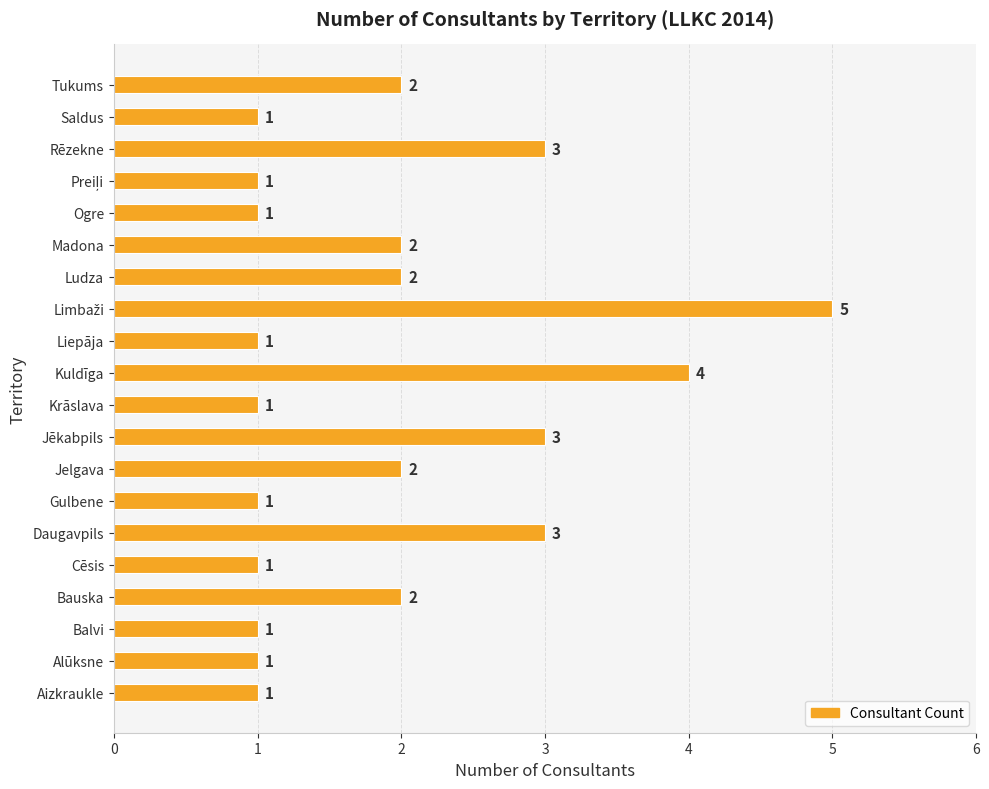

Reading top to bottom, list all the values displayed in this chart.

2	1	3	1	1	2	2	5	1	4	1	3	2	1	3	1	2	1	1	1